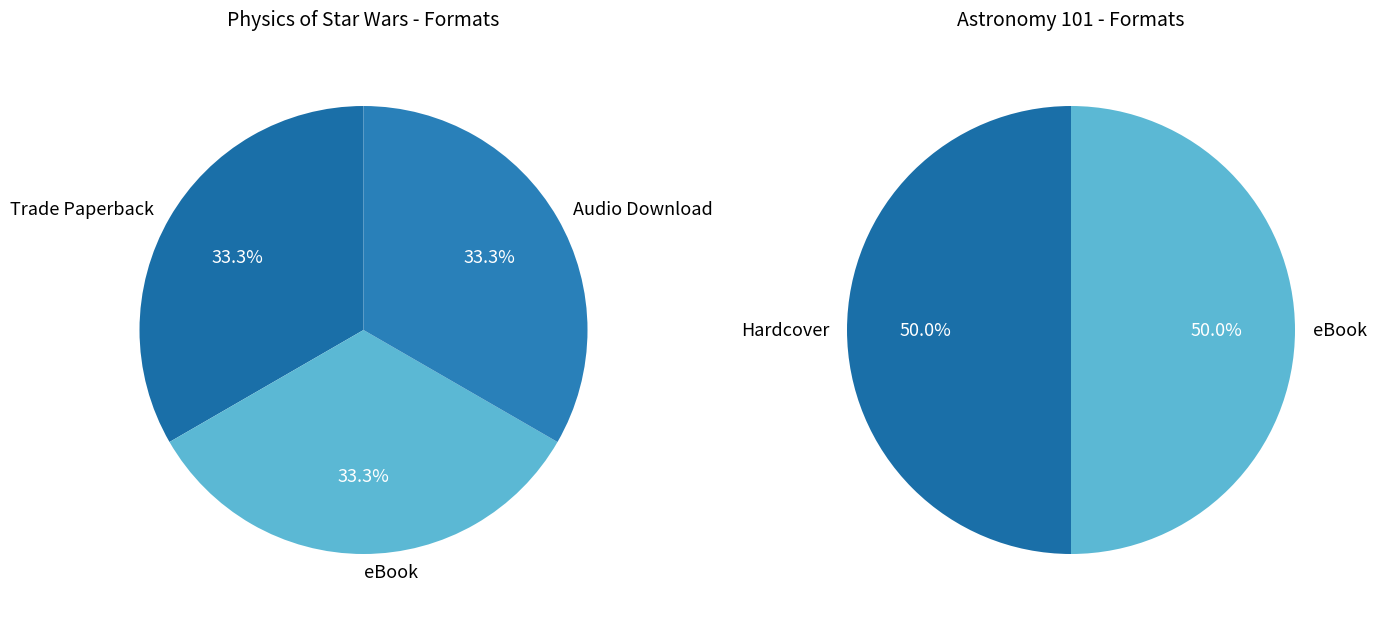

How many segments does this pie chart have?

4